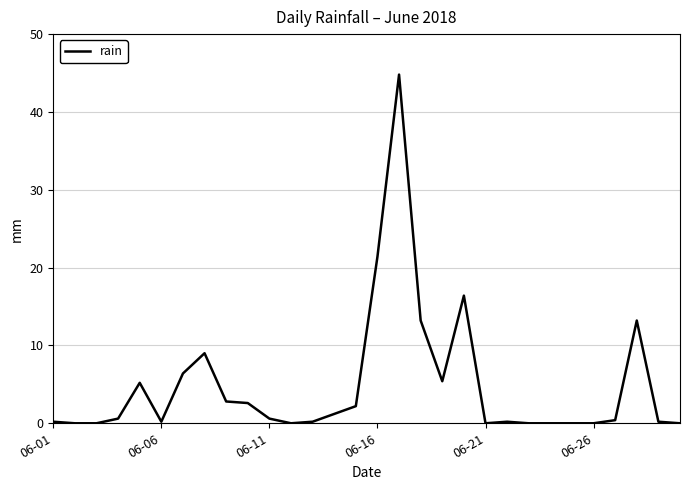

What is the difference between the maximum and minimum values?

44.8